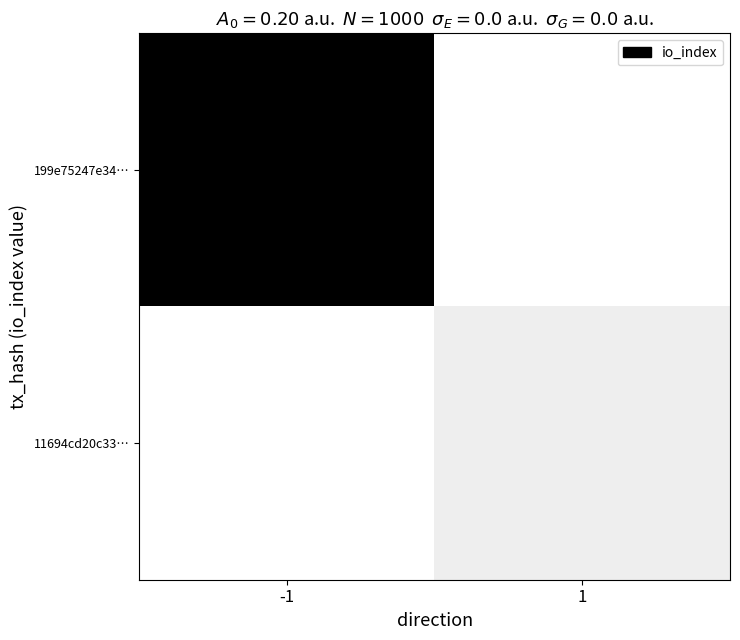

What is the total value across all series at 1?

0.1